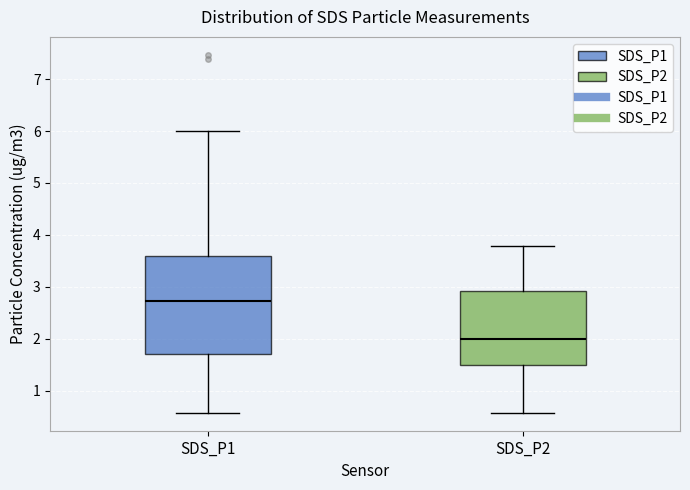

Reading left to right, read every box against the y-axis: the position of its median line, the range the box covers, and the ends of its whiskers. The values are not printed on the chart, so give them approximately, as read against the axis.

SDS_P1: median 2.7, box 1.7 to 3.6, whiskers 0.6 to 6.0
SDS_P2: median 2.0, box 1.5 to 2.9, whiskers 0.6 to 3.8